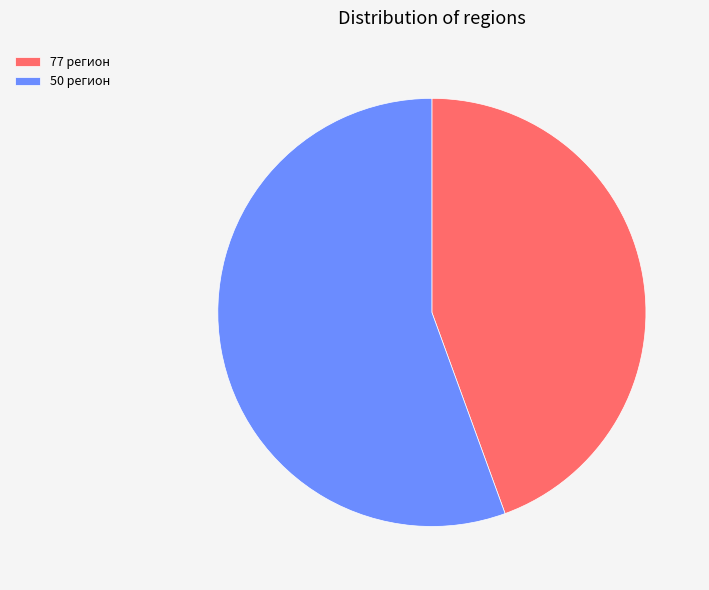

Is the sum of 77 регион and 50 регион greater than half?

Yes